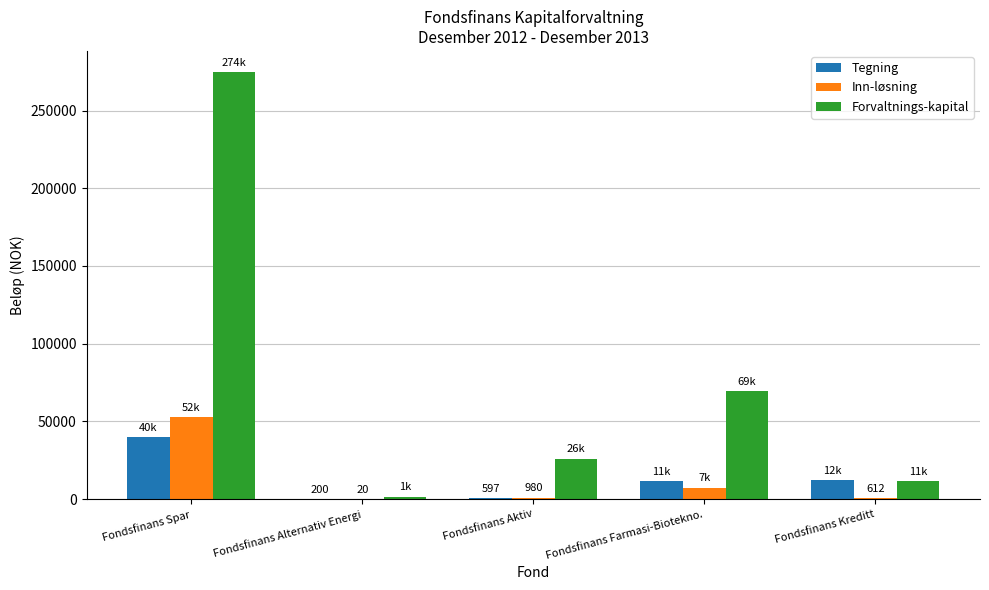

Which series has the largest range (max minus min)?

Forvaltnings-kapital